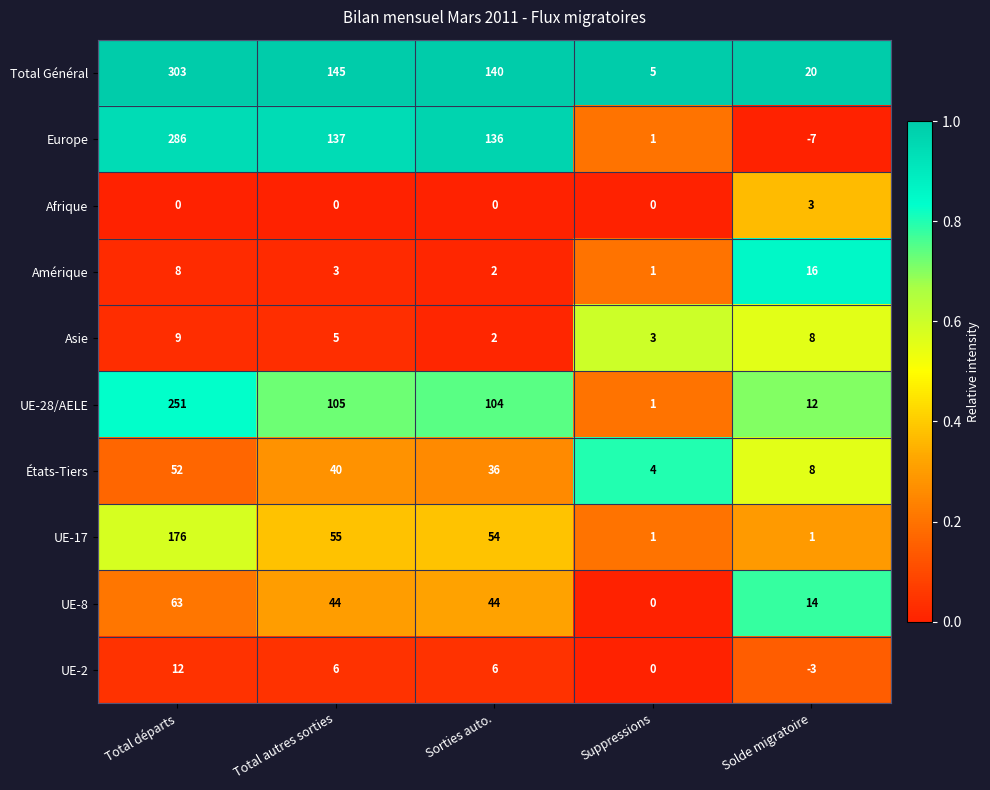

What is the difference between the highest and lowest values at Total départs?

303